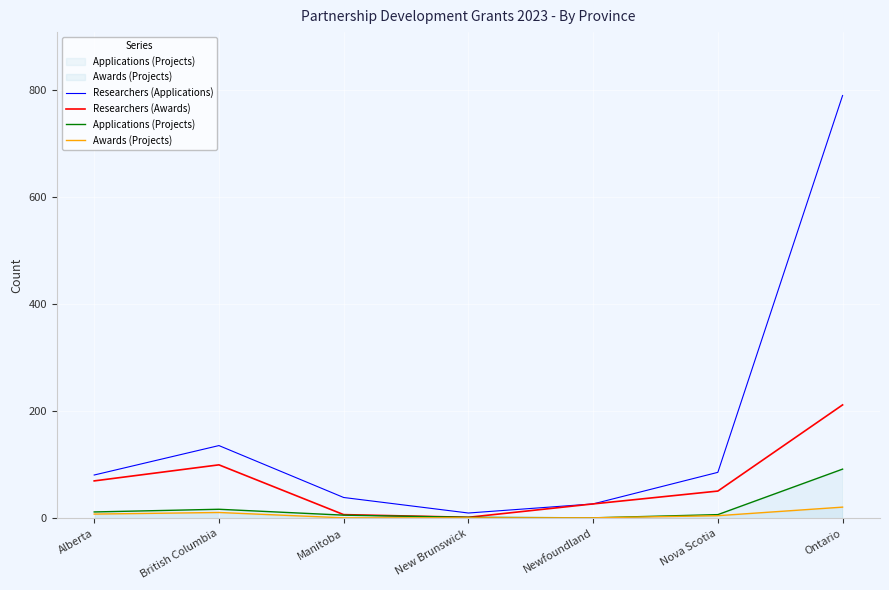

True or false: Researchers (Awards) and Awards (Projects) intersect in this chart.

False